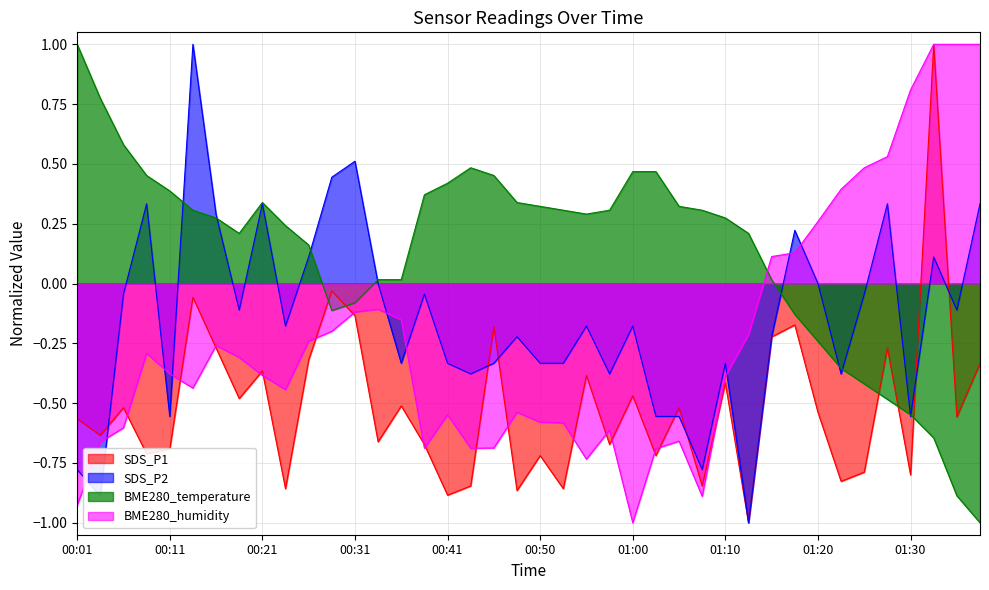

What is the difference between the SDS_P1 values at 00:21 and 00:43?

0.5